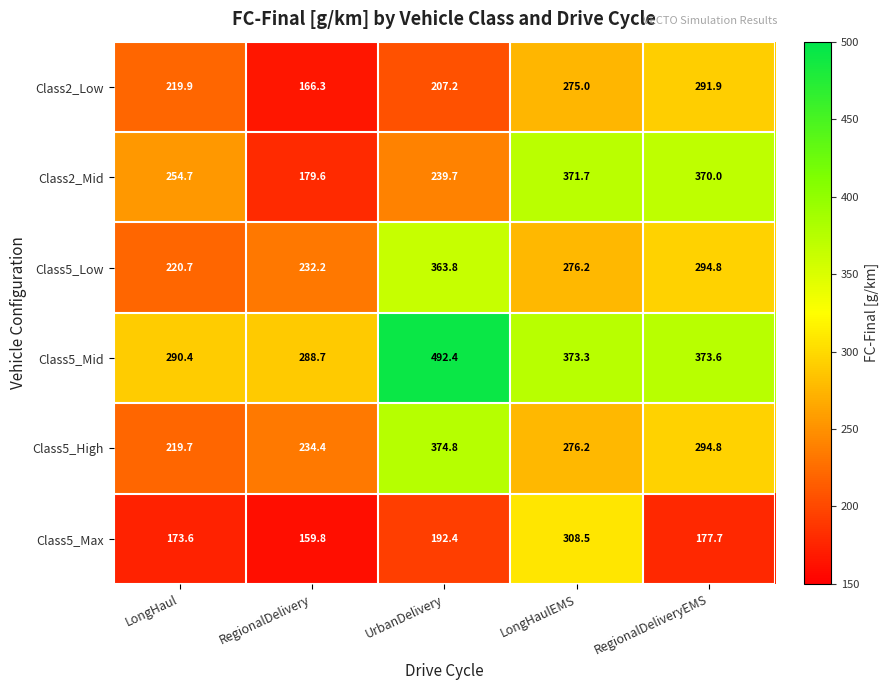

What is the total value across all series at RegionalDeliveryEMS?

1802.8